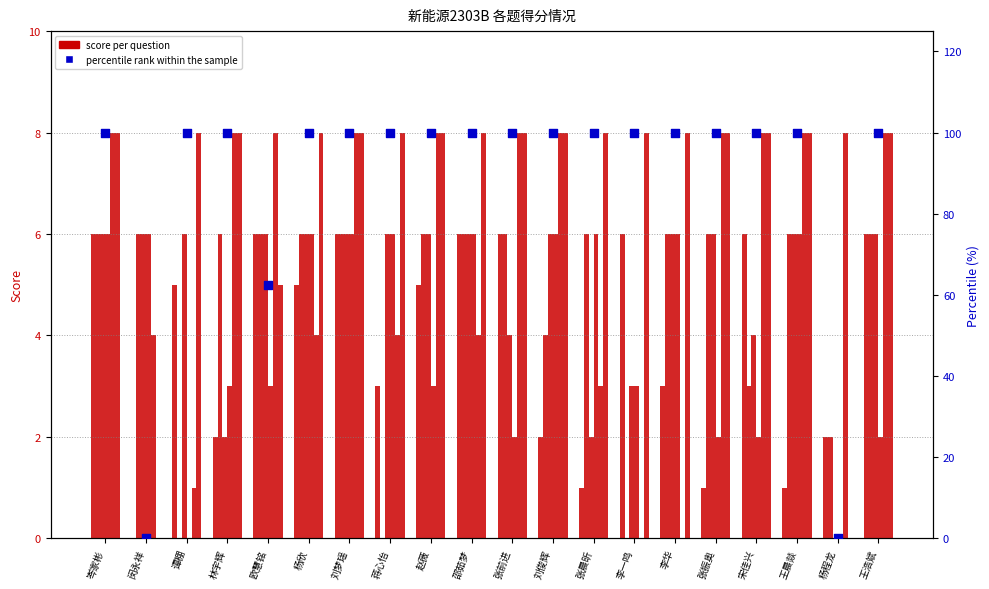

What is the total value across all series at 宋佳兴?

31